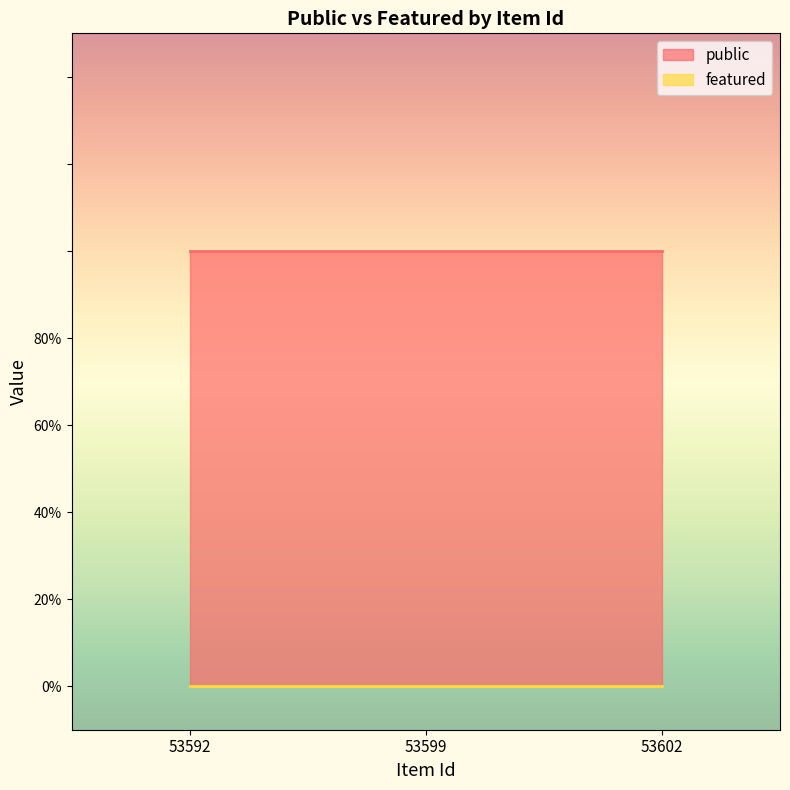

How many categories are shown in the chart?

3